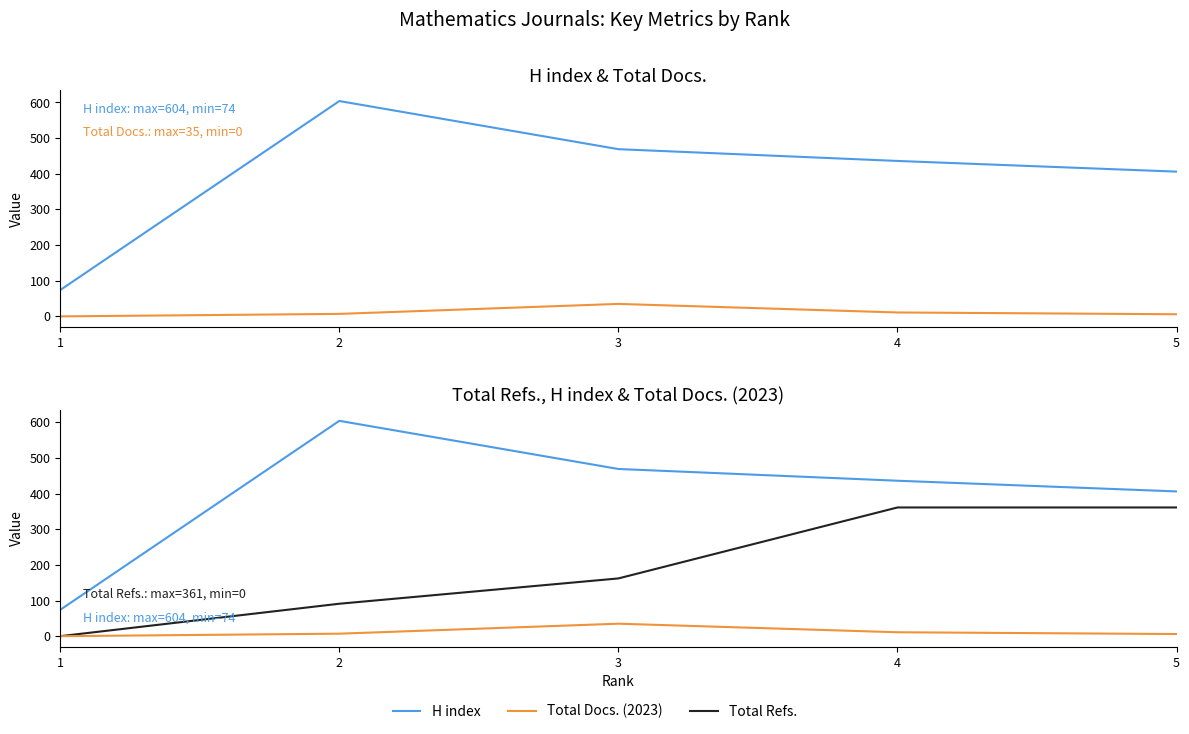

What is the total value across all series at 1?

74